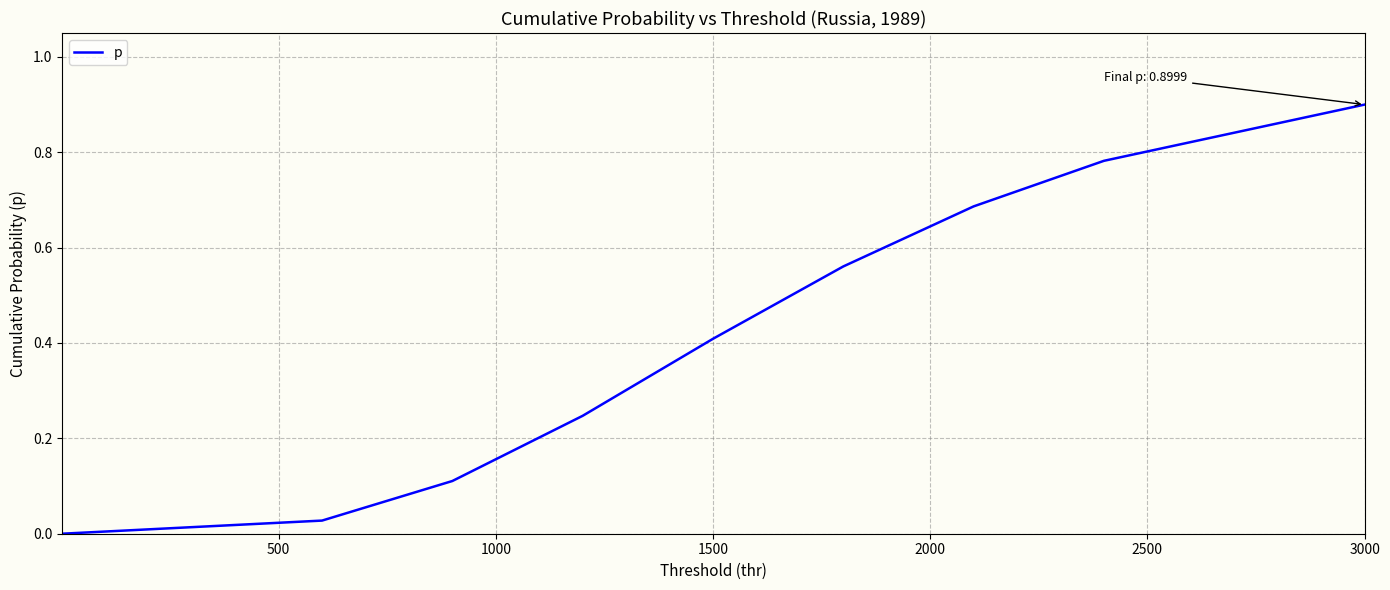

True or false: the data has more than 2 interior local peaks.

False